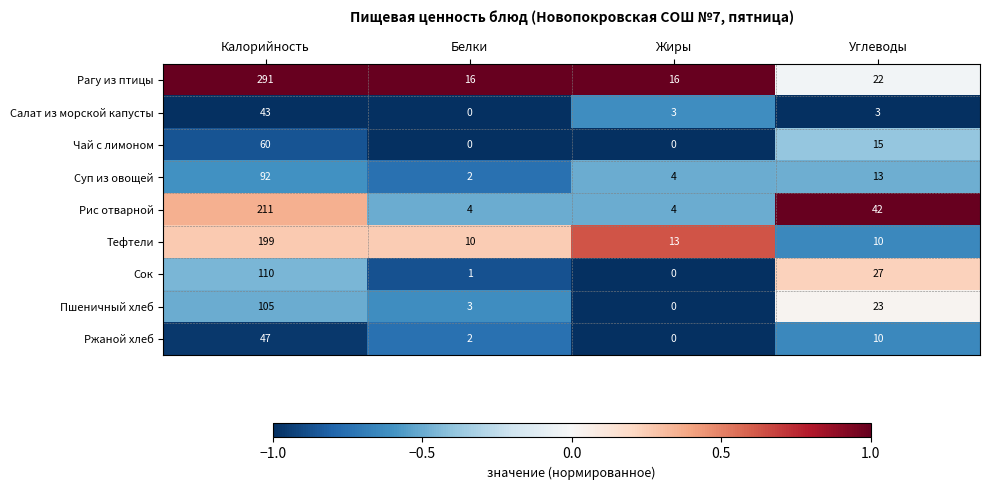

What is the greatest value displayed?

291